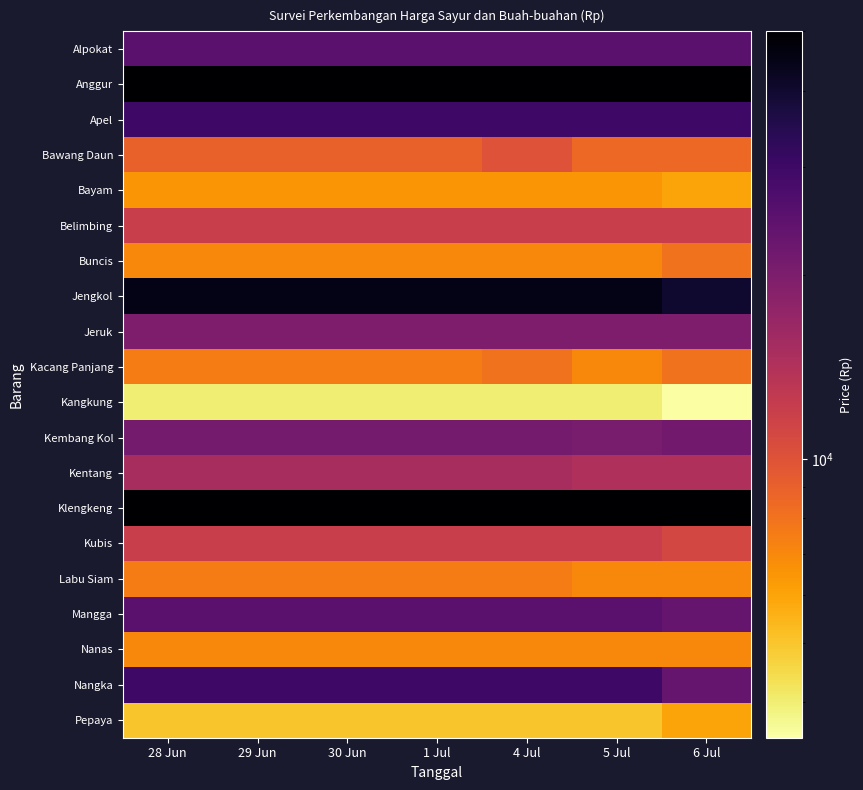

Reading left to right, list all the values displayed in this chart.

Alpokat: 28 Jun=25000	29 Jun=25000	30 Jun=25000	1 Jul=25000	4 Jul=25000	5 Jul=25000	6 Jul=25000
Anggur: 28 Jun=50000	29 Jun=50000	30 Jun=50000	1 Jul=50000	4 Jul=50000	5 Jul=50000	6 Jul=50000
Apel: 28 Jun=30000	29 Jun=30000	30 Jun=30000	1 Jul=30000	4 Jul=30000	5 Jul=30000	6 Jul=30000
Bawang Daun: 28 Jun=9000	29 Jun=9000	30 Jun=9000	1 Jul=9000	4 Jul=10000	5 Jul=8500	6 Jul=8500
Bayam: 28 Jun=6500	29 Jun=6500	30 Jun=6500	1 Jul=6500	4 Jul=6500	5 Jul=6500	6 Jul=6000
Belimbing: 28 Jun=12000	29 Jun=12000	30 Jun=12000	1 Jul=12000	4 Jul=12000	5 Jul=12000	6 Jul=12000
Buncis: 28 Jun=7000	29 Jun=7000	30 Jun=7000	1 Jul=7000	4 Jul=7000	5 Jul=7000	6 Jul=8000
Jengkol: 28 Jun=45000	29 Jun=45000	30 Jun=45000	1 Jul=45000	4 Jul=45000	5 Jul=45000	6 Jul=40000
Jeruk: 28 Jun=20000	29 Jun=20000	30 Jun=20000	1 Jul=20000	4 Jul=20000	5 Jul=20000	6 Jul=20000
Kacang Panjang: 28 Jun=7500	29 Jun=7500	30 Jun=7500	1 Jul=7500	4 Jul=8000	5 Jul=7000	6 Jul=8000
Kangkung: 28 Jun=4000	29 Jun=4000	30 Jun=4000	1 Jul=4000	4 Jul=4000	5 Jul=4000	6 Jul=3500
Kembang Kol: 28 Jun=21000	29 Jun=21000	30 Jun=21000	1 Jul=21000	4 Jul=21000	5 Jul=20500	6 Jul=21500
Kentang: 28 Jun=15000	29 Jun=15000	30 Jun=15000	1 Jul=15000	4 Jul=15000	5 Jul=14500	6 Jul=14500
Klengkeng: 28 Jun=50000	29 Jun=50000	30 Jun=50000	1 Jul=50000	4 Jul=50000	5 Jul=50000	6 Jul=50000
Kubis: 28 Jun=12000	29 Jun=12000	30 Jun=12000	1 Jul=12000	4 Jul=12000	5 Jul=12000	6 Jul=11000
Labu Siam: 28 Jun=7500	29 Jun=7500	30 Jun=7500	1 Jul=7500	4 Jul=7500	5 Jul=7000	6 Jul=7000
Mangga: 28 Jun=25000	29 Jun=25000	30 Jun=25000	1 Jul=25000	4 Jul=25000	5 Jul=25000	6 Jul=23000
Nanas: 28 Jun=7000	29 Jun=7000	30 Jun=7000	1 Jul=7000	4 Jul=7000	5 Jul=7000	6 Jul=7000
Nangka: 28 Jun=30000	29 Jun=30000	30 Jun=30000	1 Jul=30000	4 Jul=30000	5 Jul=30000	6 Jul=23000
Pepaya: 28 Jun=5000	29 Jun=5000	30 Jun=5000	1 Jul=5000	4 Jul=5000	5 Jul=5000	6 Jul=6000